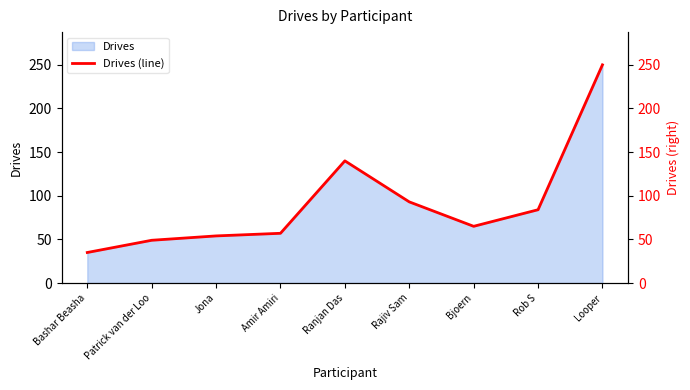

Reading left to right, transcribe all the data shown in this chart.

Bashar Beasha=35	Patrick van der Loo=49	Jona=54	Amir Amiri=57	Ranjan Das=140	Rajiv Sam=93	Bjoern=65	Rob S=84	Looper=250